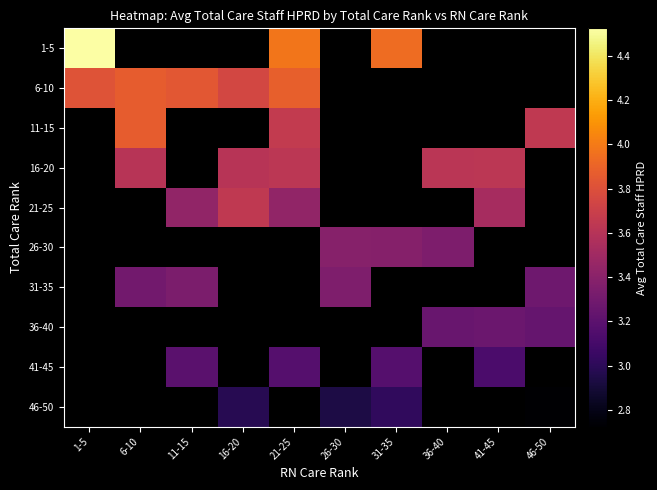

What value does the 36-40 series have at 41-45?

3.3